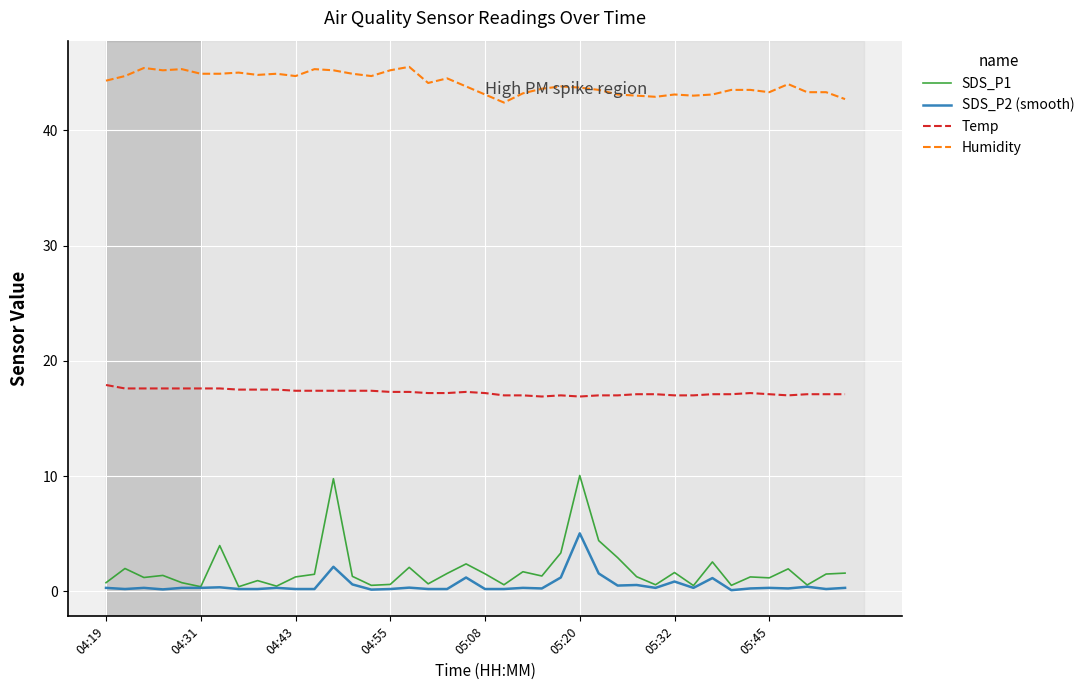

Which series has the largest total across all categories?

Humidity